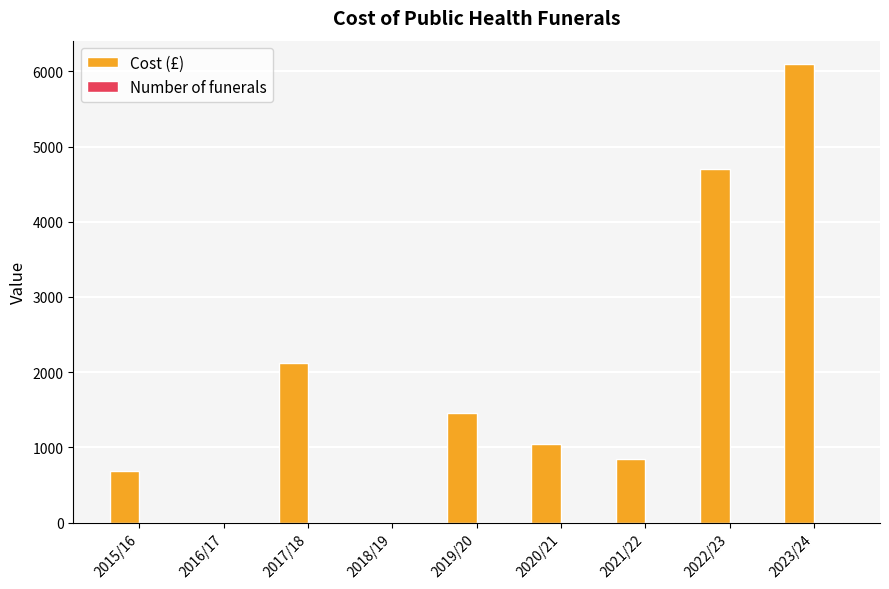

At which category is the sum across all series the highest?

2023/24